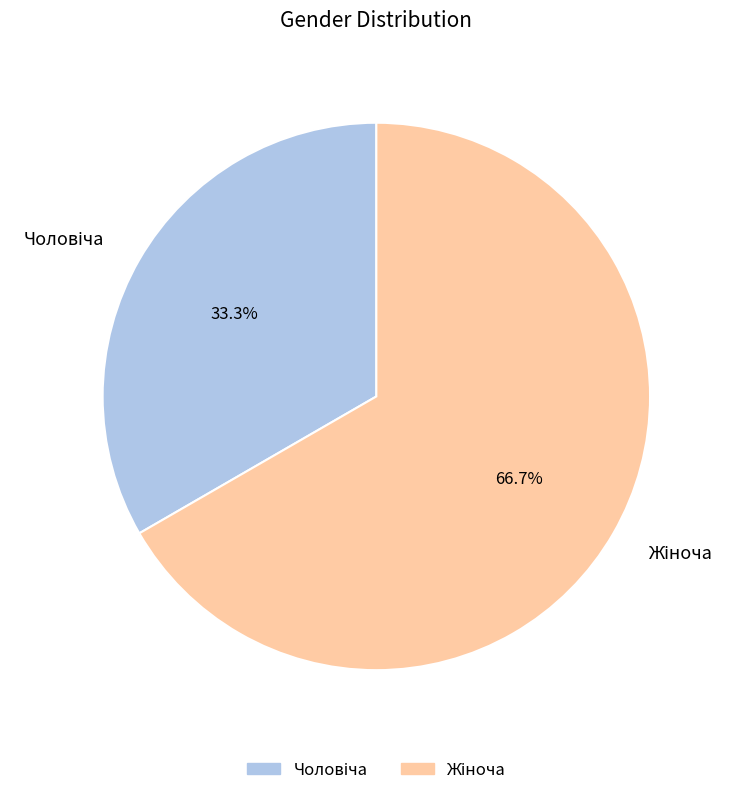

Does any single category account for the majority?

Yes